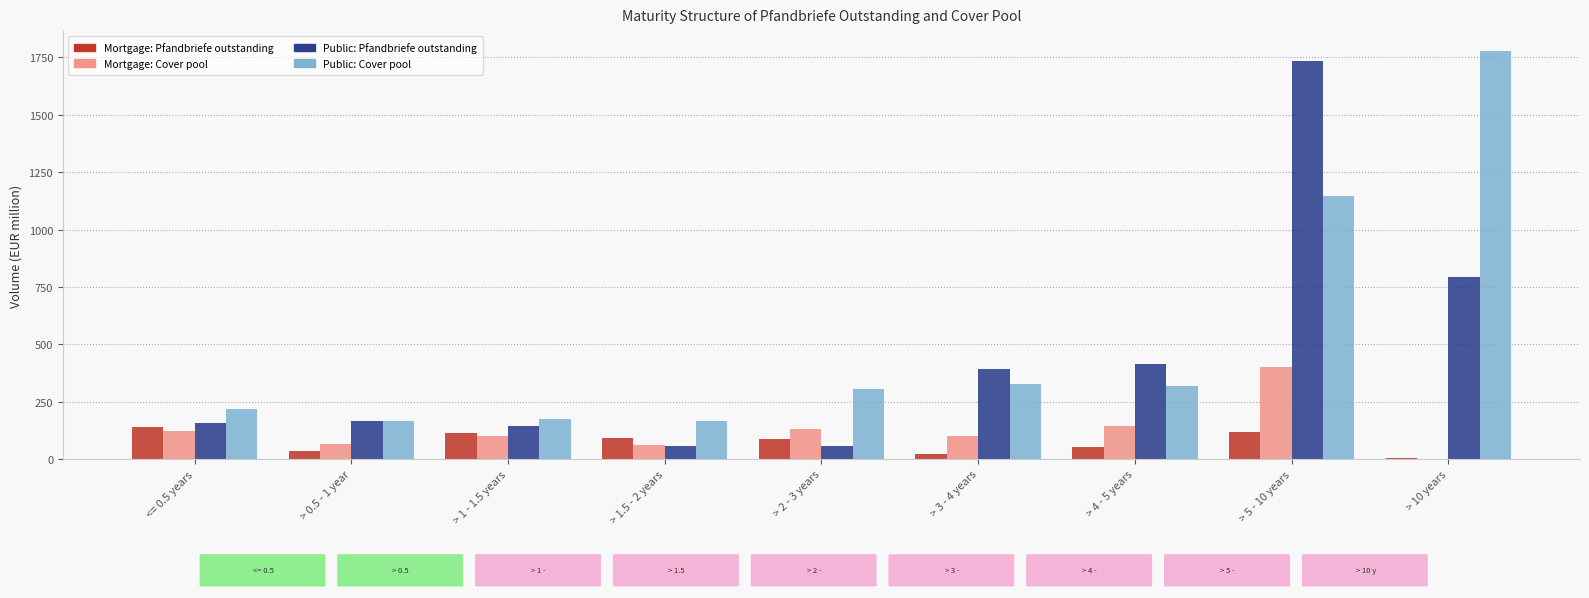

Which series has the largest range (max minus min)?

Public: Pfandbriefe outstanding